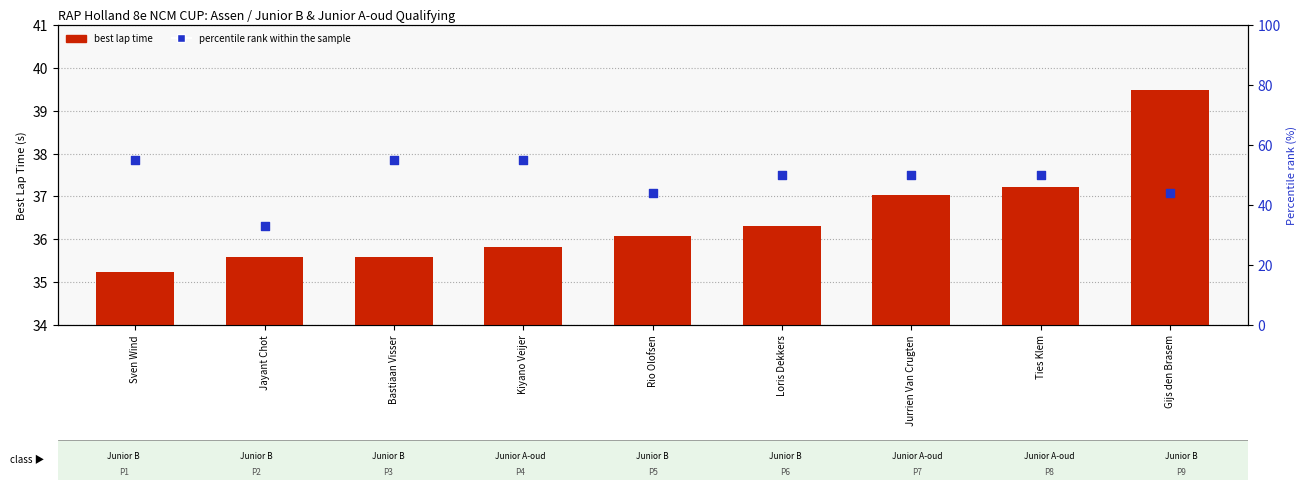

Which series has the largest Y range (max minus min)?

percentile rank within the sample